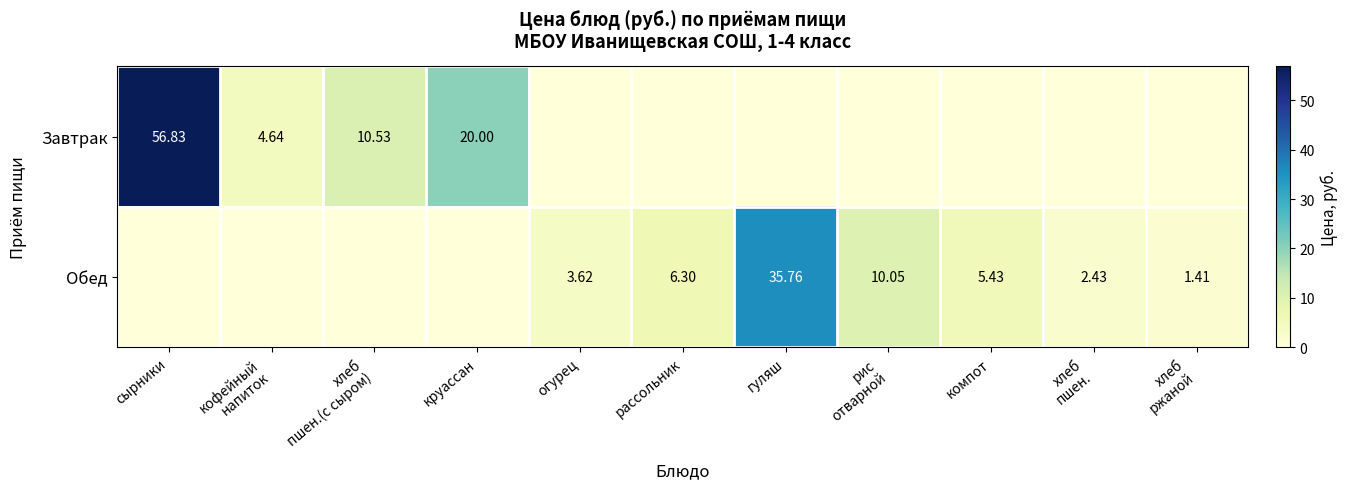

The value of Обед at огурец is 3.6. True or false?

True